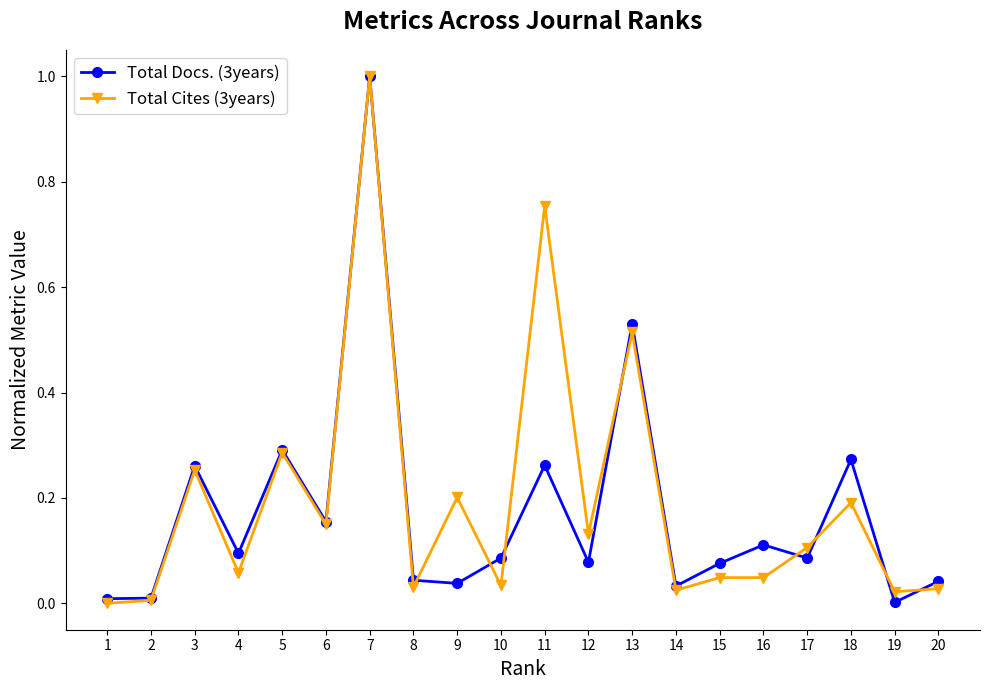

True or false: Total Docs. (3years) and Total Cites (3years) cross at least once.

True